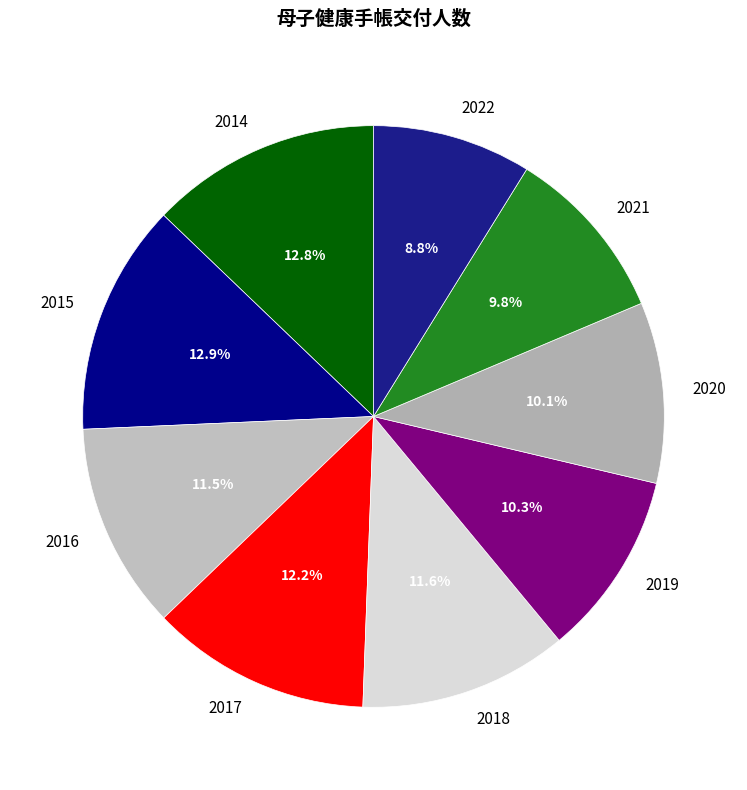

Approximately how many times larger is the value at 2016 compared to 2020?

1.1